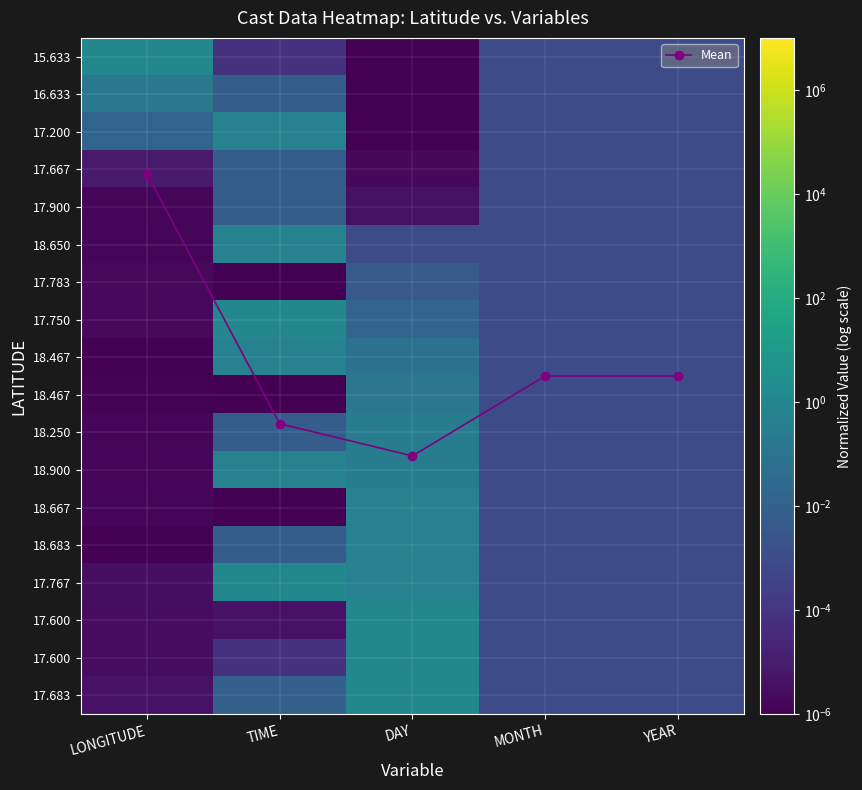

What is the total value across all series at DAY?

16.9